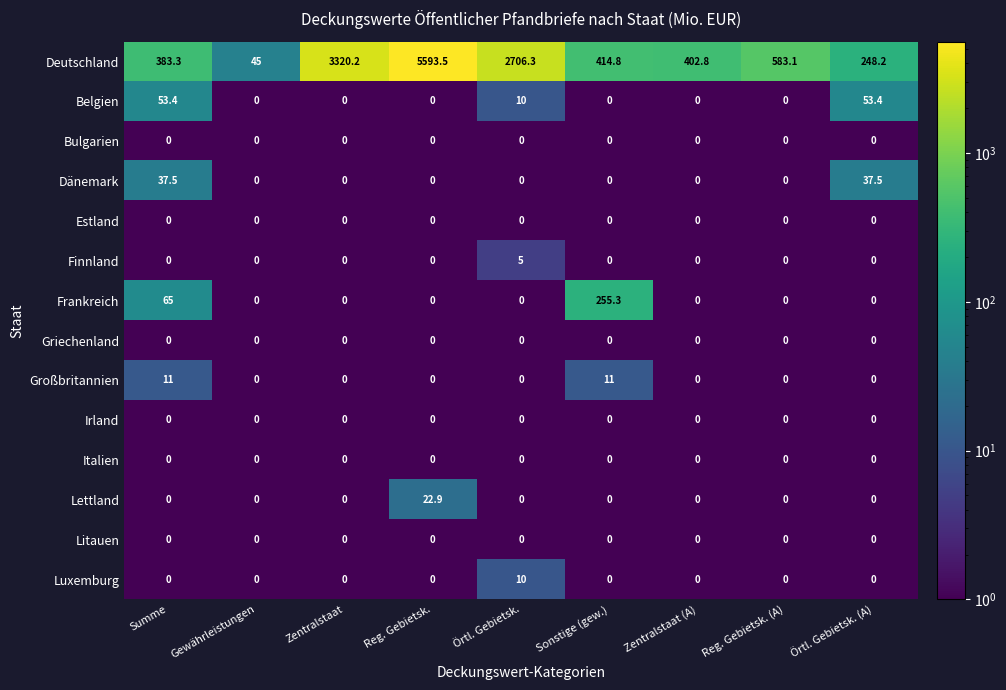

What is the sum of the Dänemark values at Örtl. Gebietsk. (A) and Sonstige (gew.)?

37.5